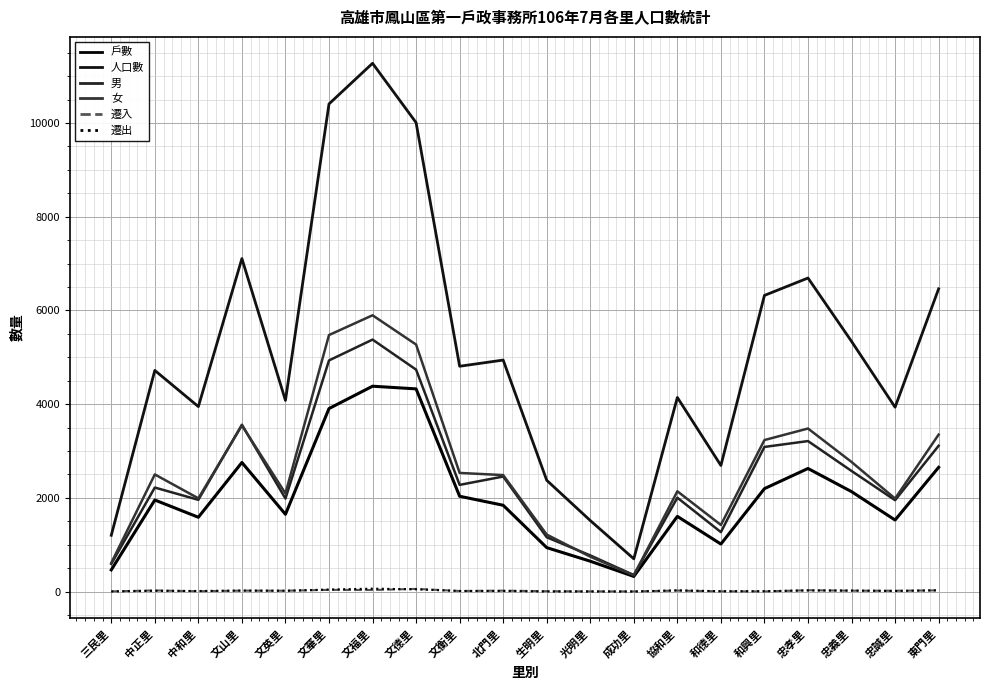

At which category is the sum across all series the highest?

文福里